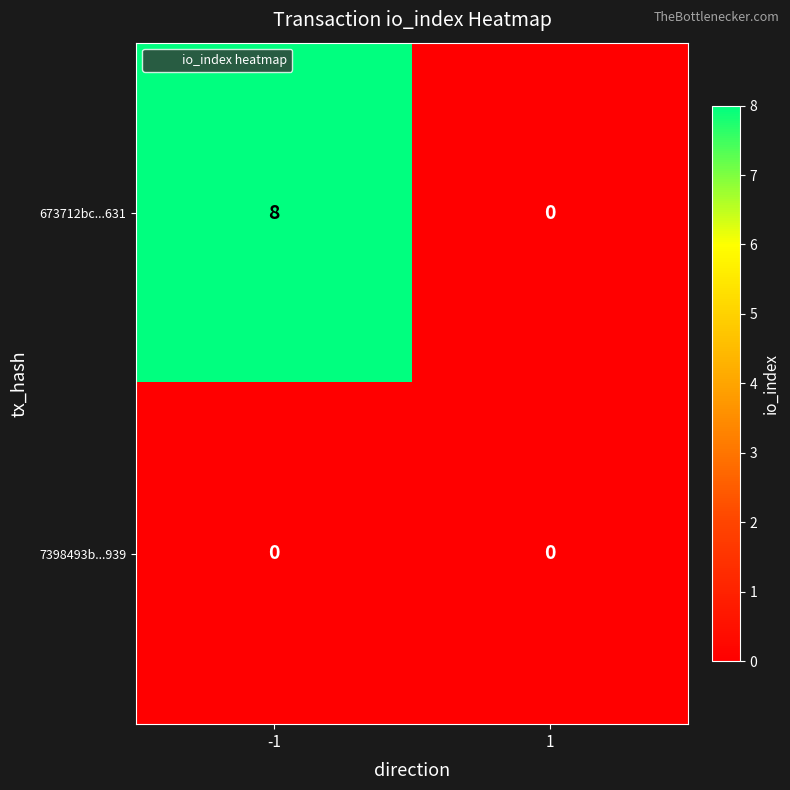

Between -1 and 1, which series saw the biggest shift?

673712bc...631